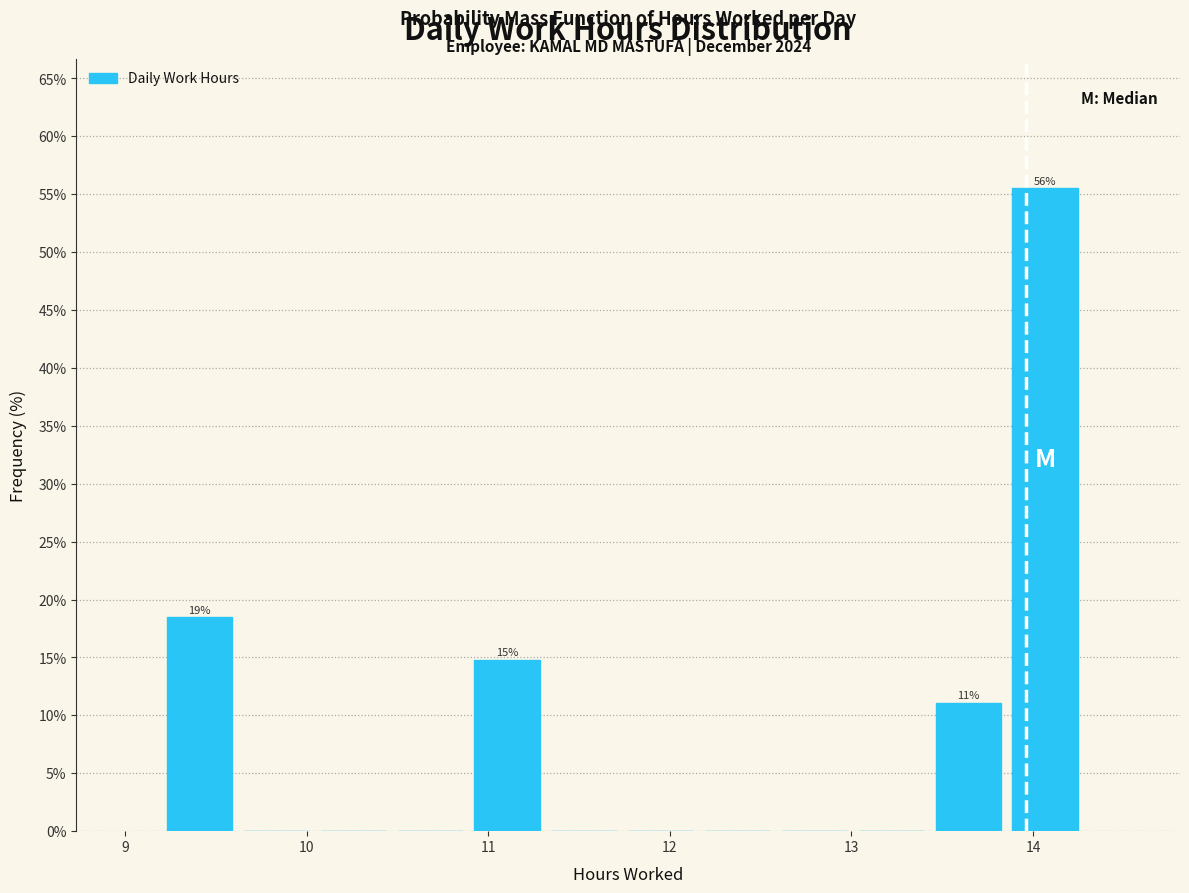

Over which range of the x-axis is the bar tallest?

13.9 to 14.3